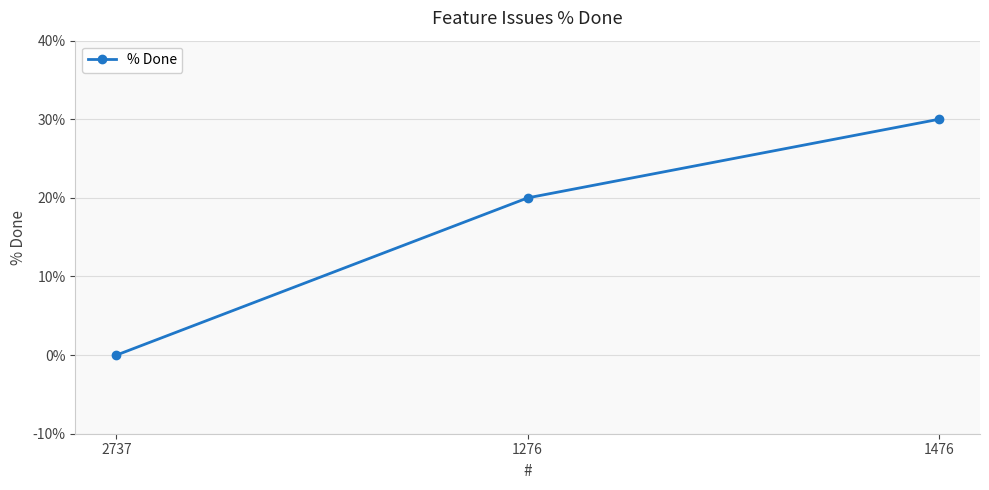

True or false: the data shows 30 at 1476.

True